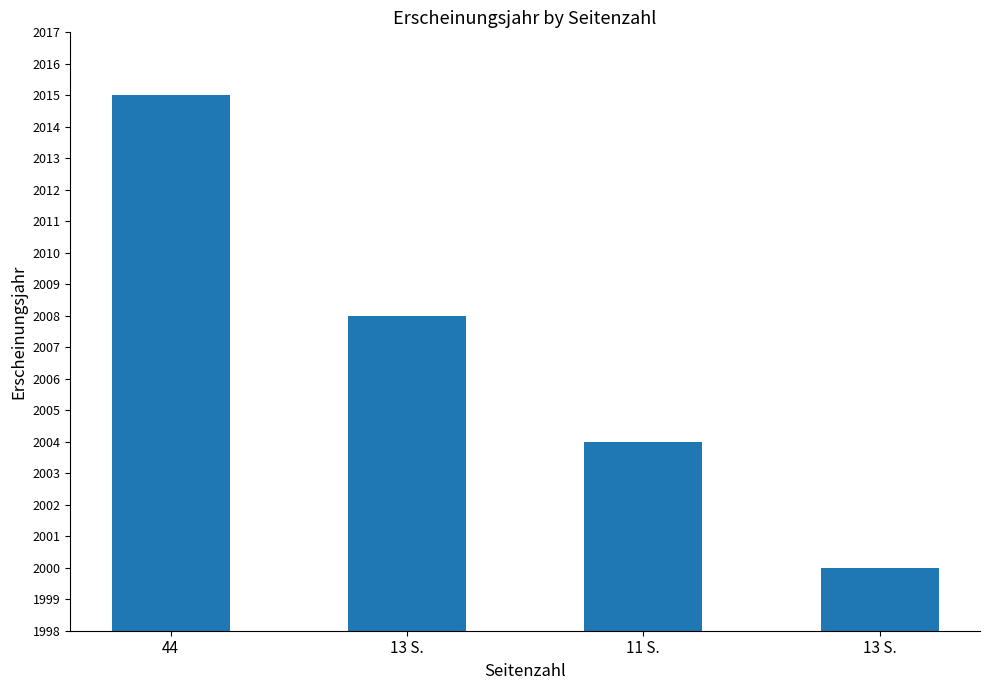

At which category does the chart reach its minimum across all series?

13 S.